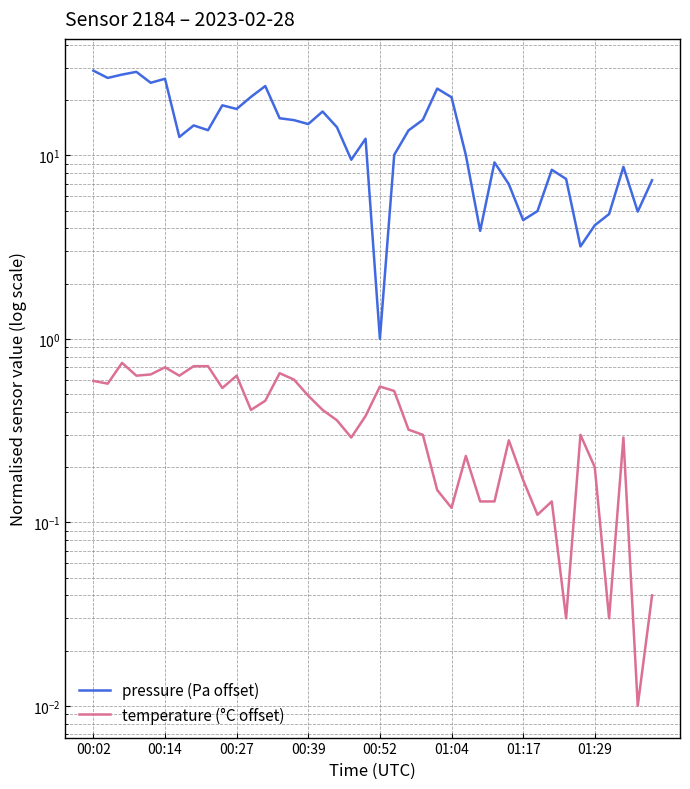

How many lines are shown in the chart?

2